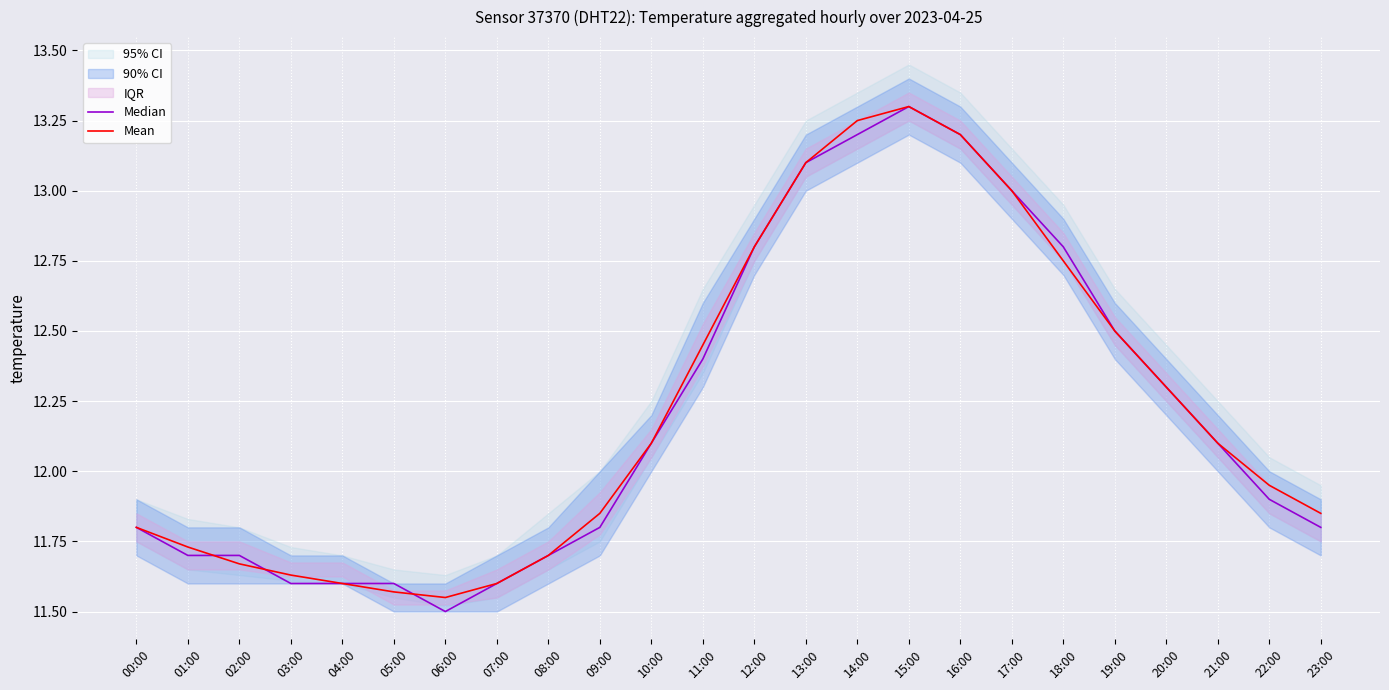

At which label does Median reach its minimum?

06:00